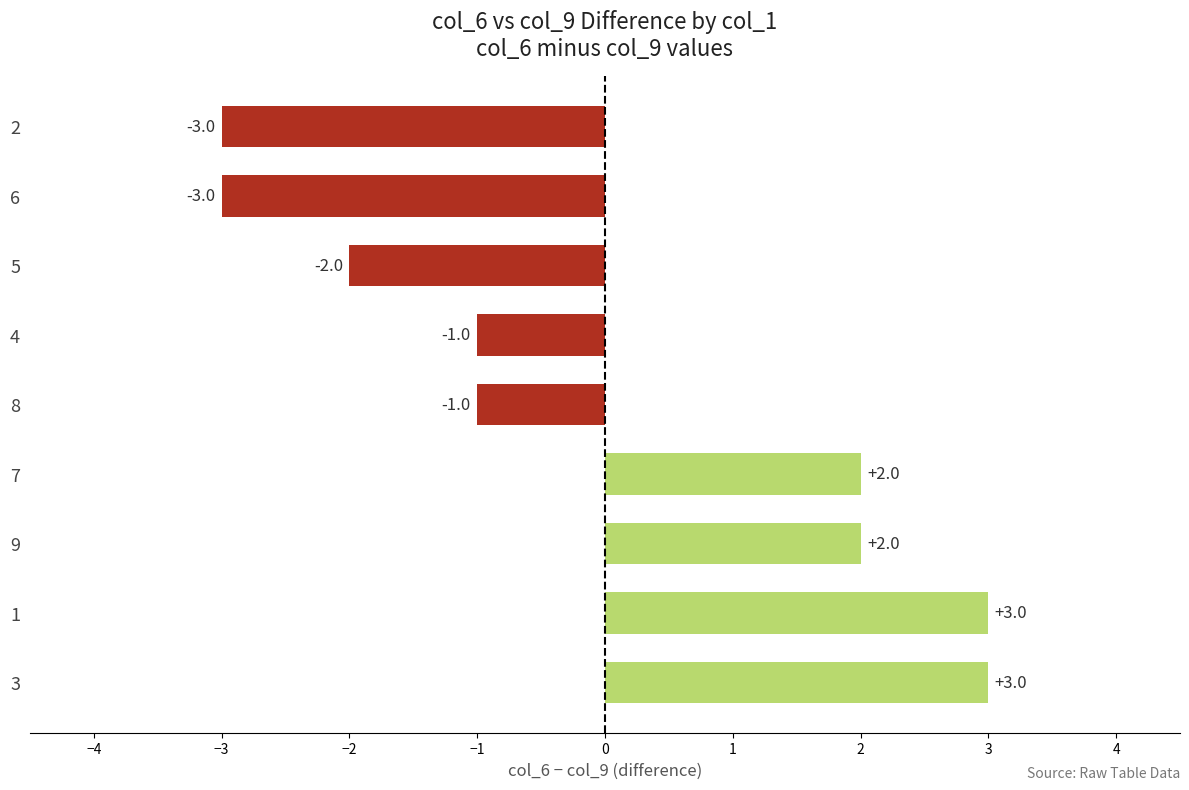

What is the maximum value shown in the chart?

3